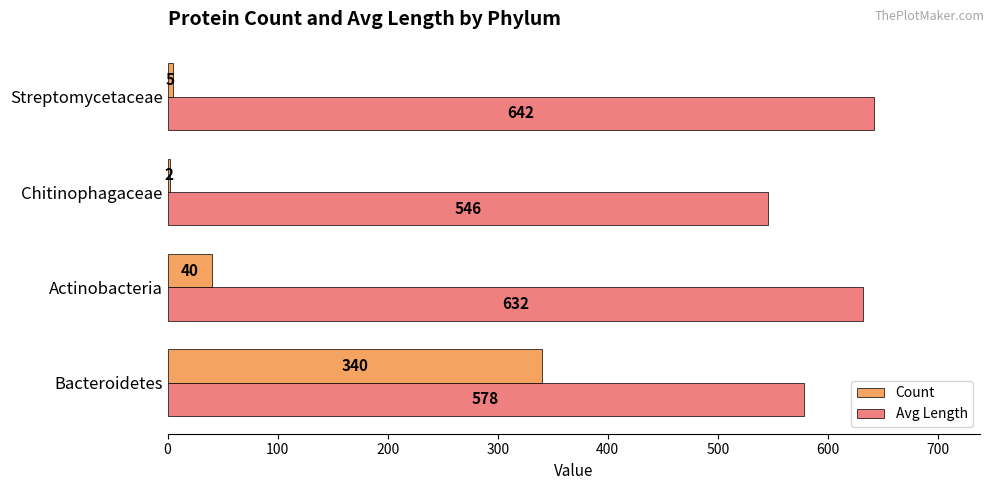

How many distinct data groups are displayed?

2